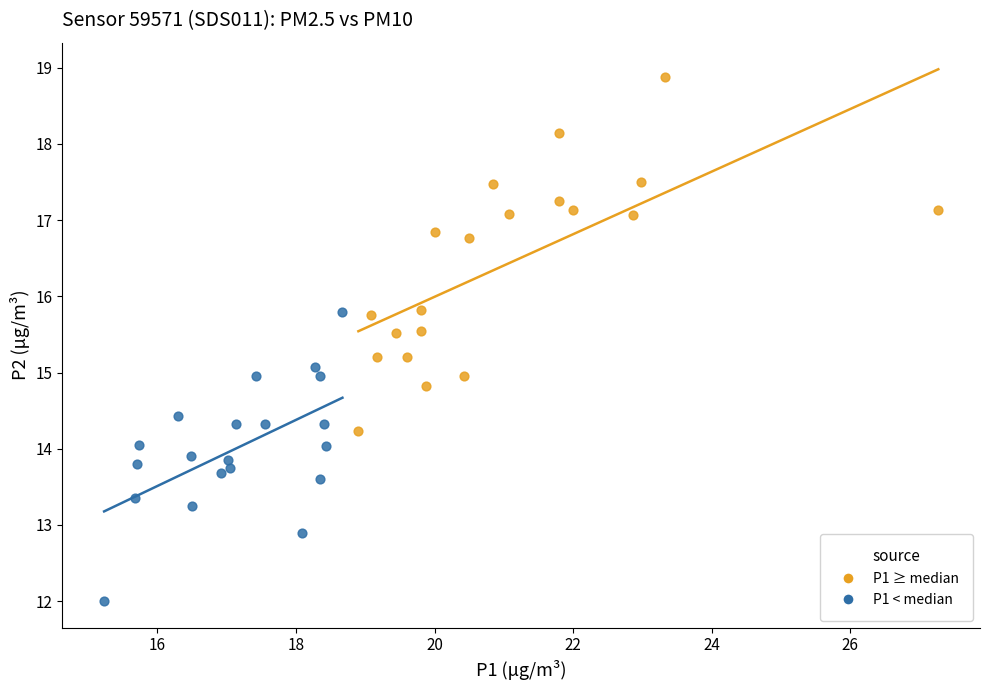

Which series has the widest spread of Y values?

P1 ≥ median